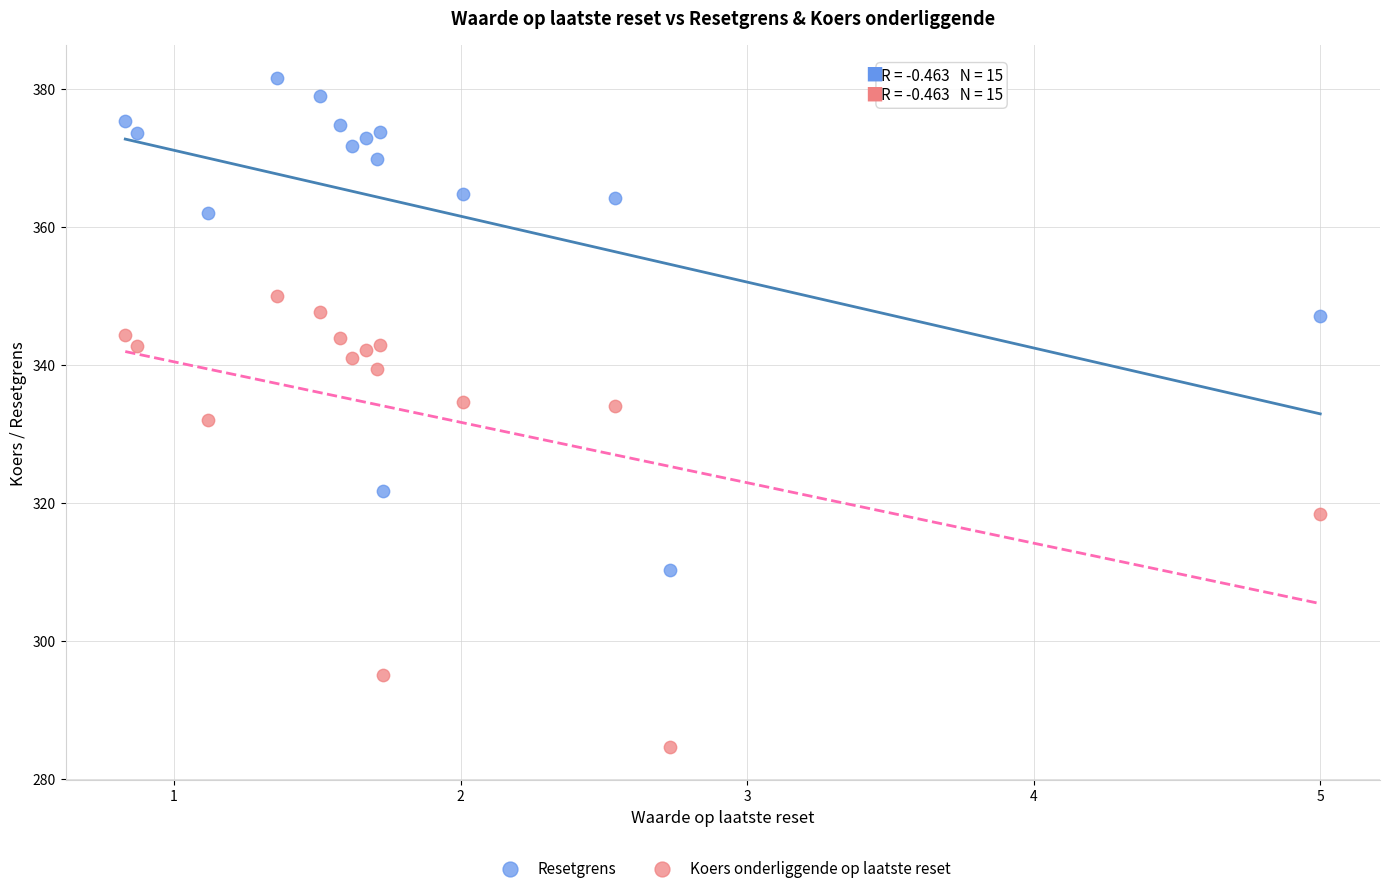

Which series reaches the minimum Y coordinate?

Koers onderliggende op laatste reset